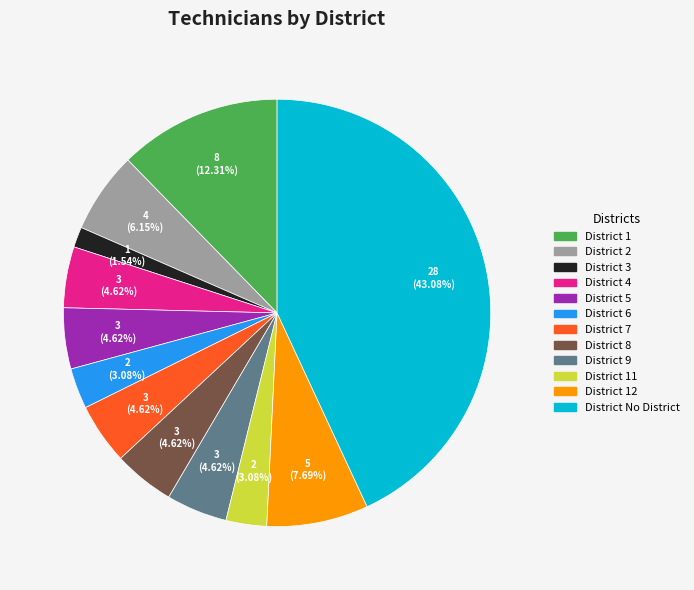

How many segments does this pie chart have?

12